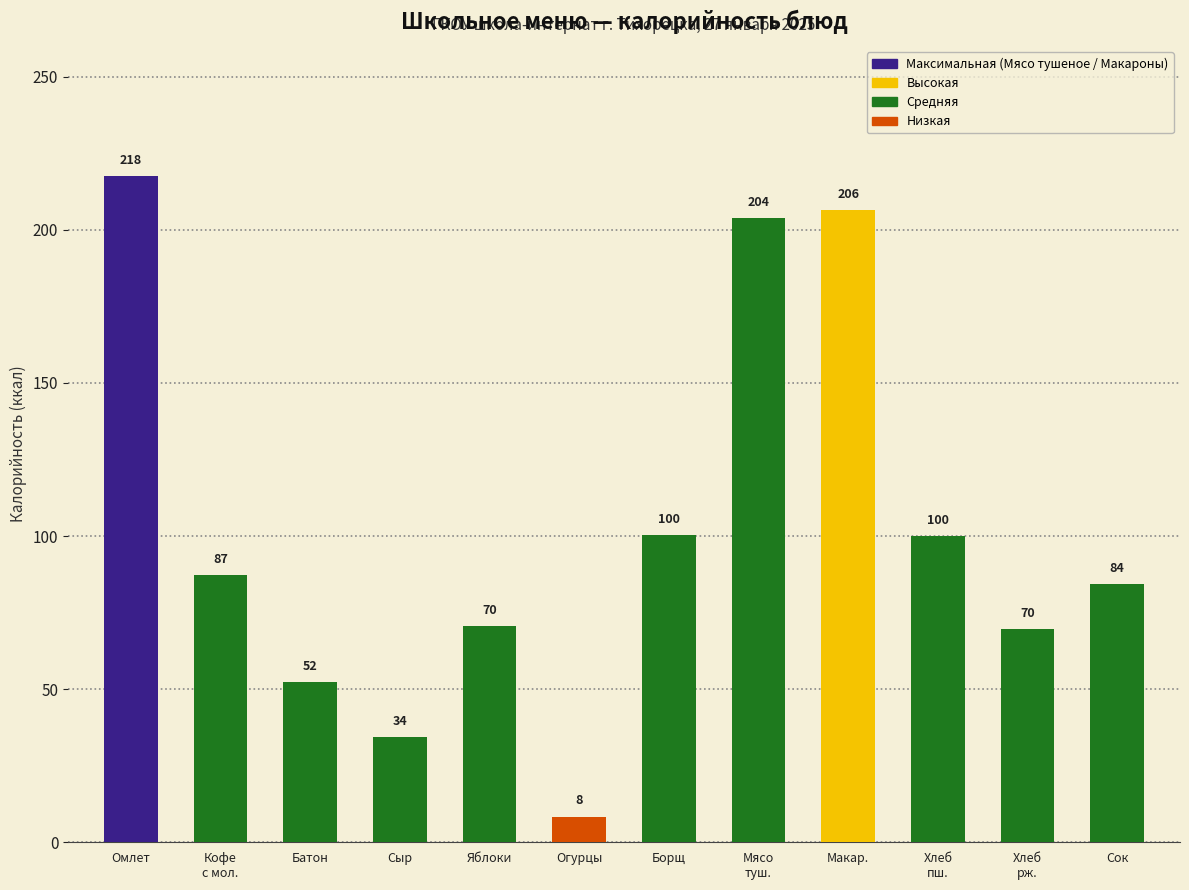

True or false: the data shows 34.3 at Сыр.

True